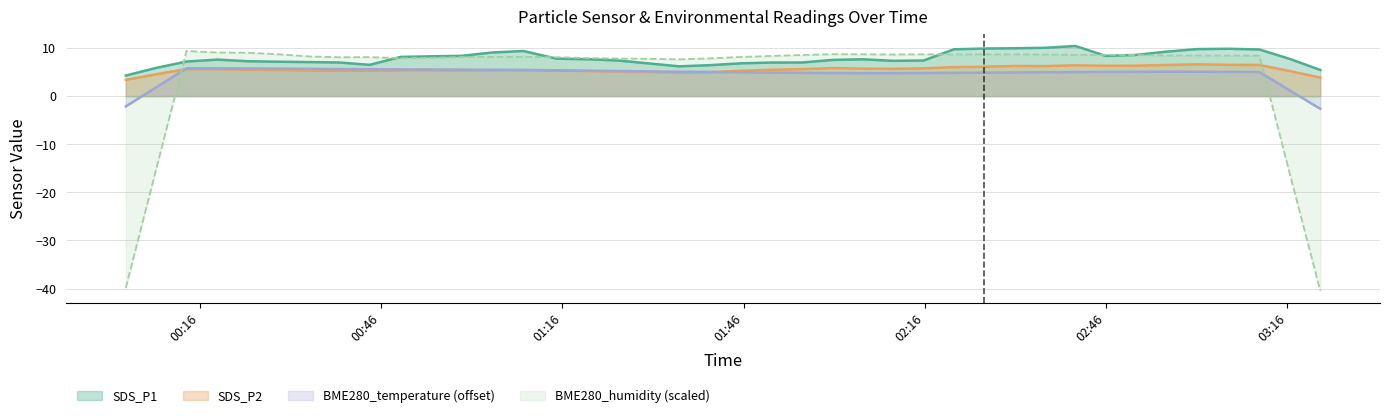

In BME280_temperature, how many points are lower than both neighbors (excluding endpoints)?

4